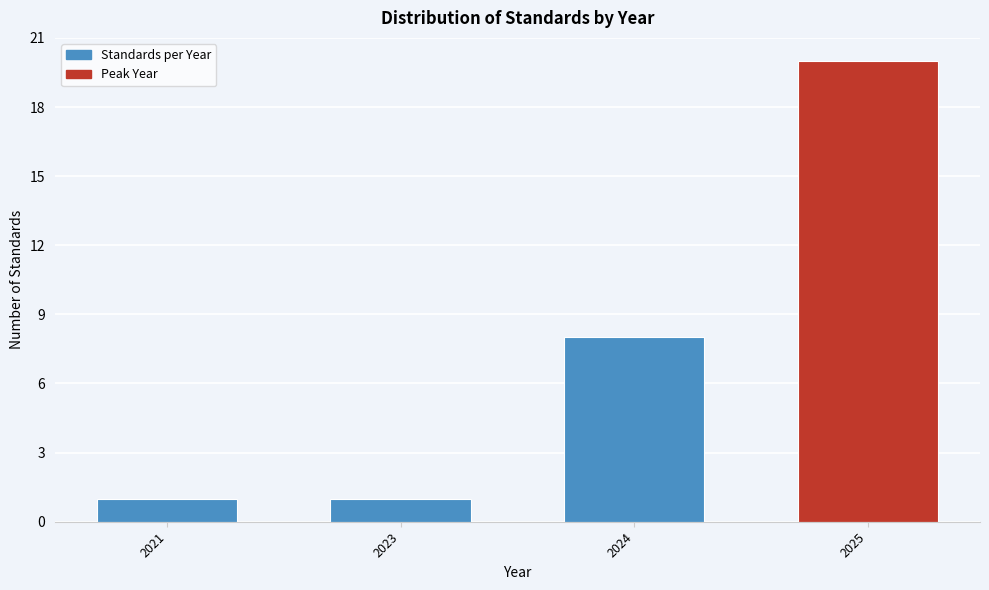

Reading right to left, what are all the values shown in this chart?

2025=20	2024=8	2023=1	2021=1